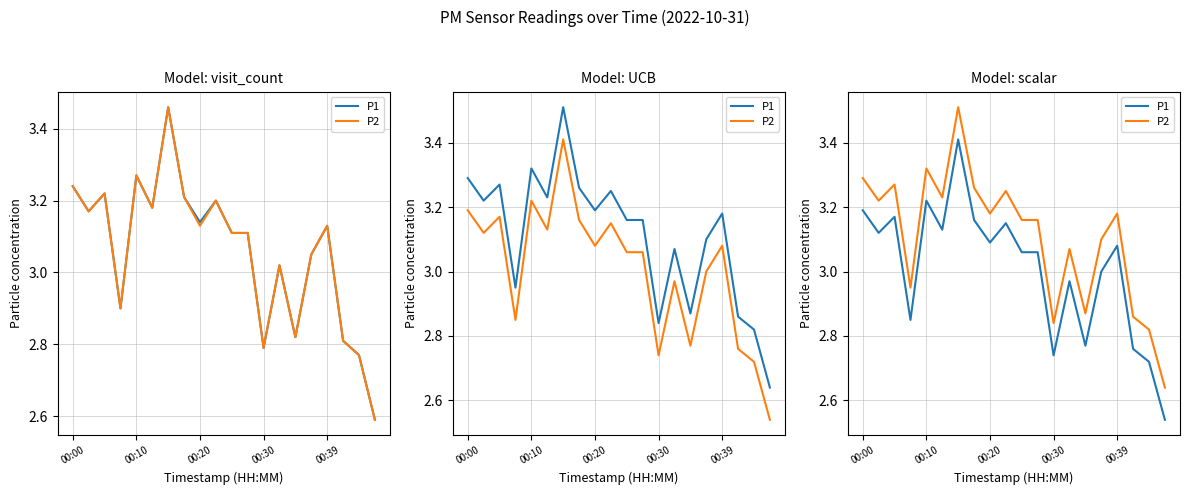

What is the value of the P2 point at the 15th from the left?

2.9